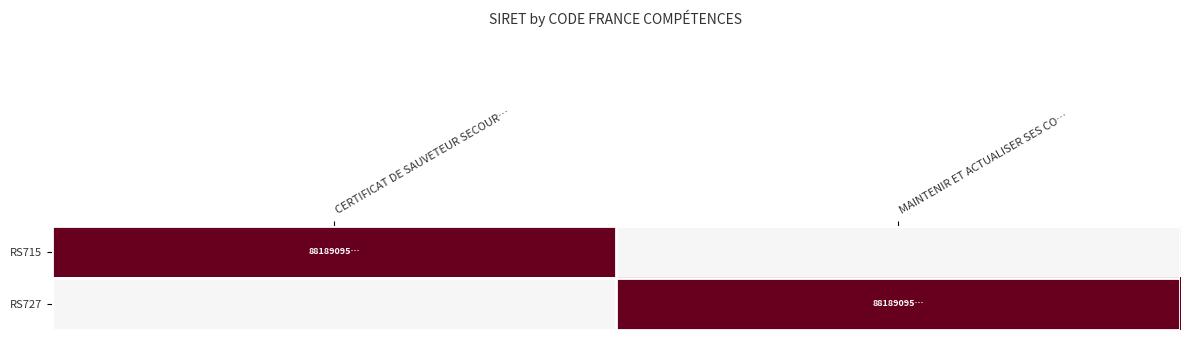

How many distinct data groups are displayed?

2